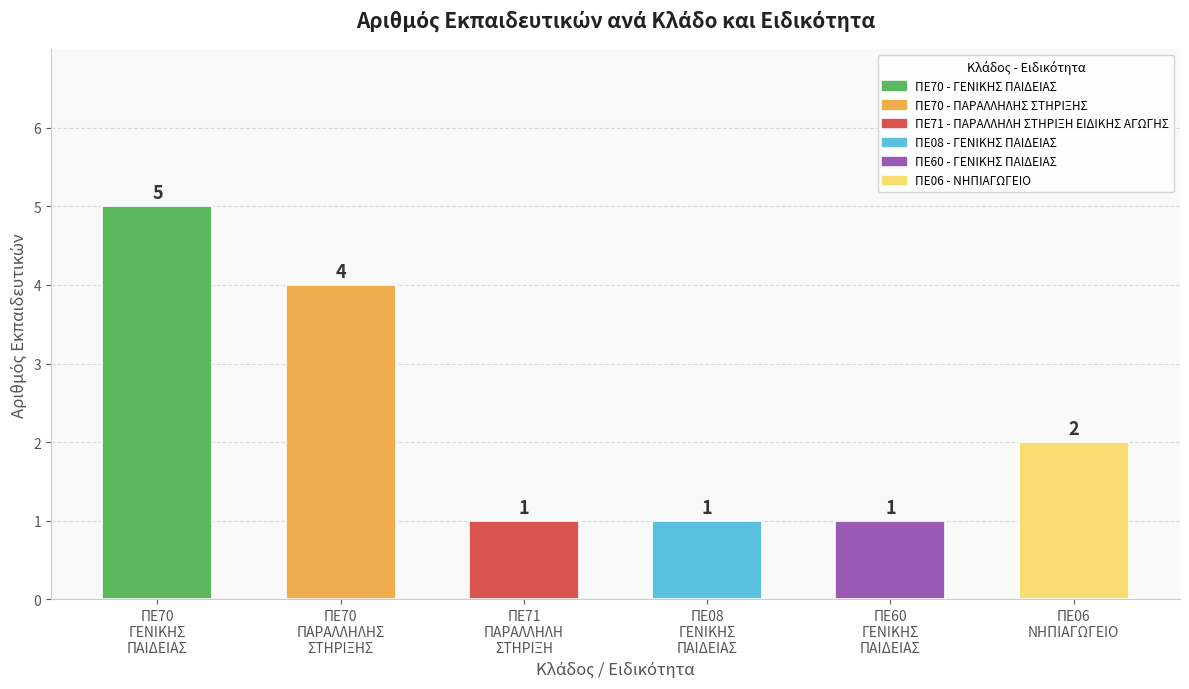

What is the label of the 2nd bar from the left?

ΠΕ70
ΠΑΡΑΛΛΗΛΗΣ
ΣΤΗΡΙΞΗΣ